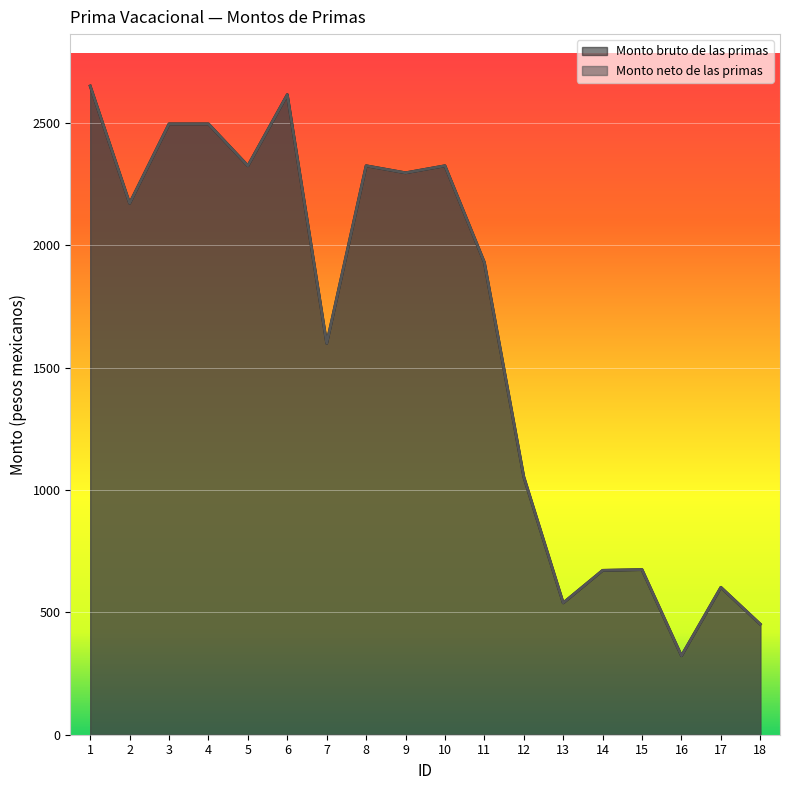

What is the maximum value for Monto bruto de las primas?

2652.0